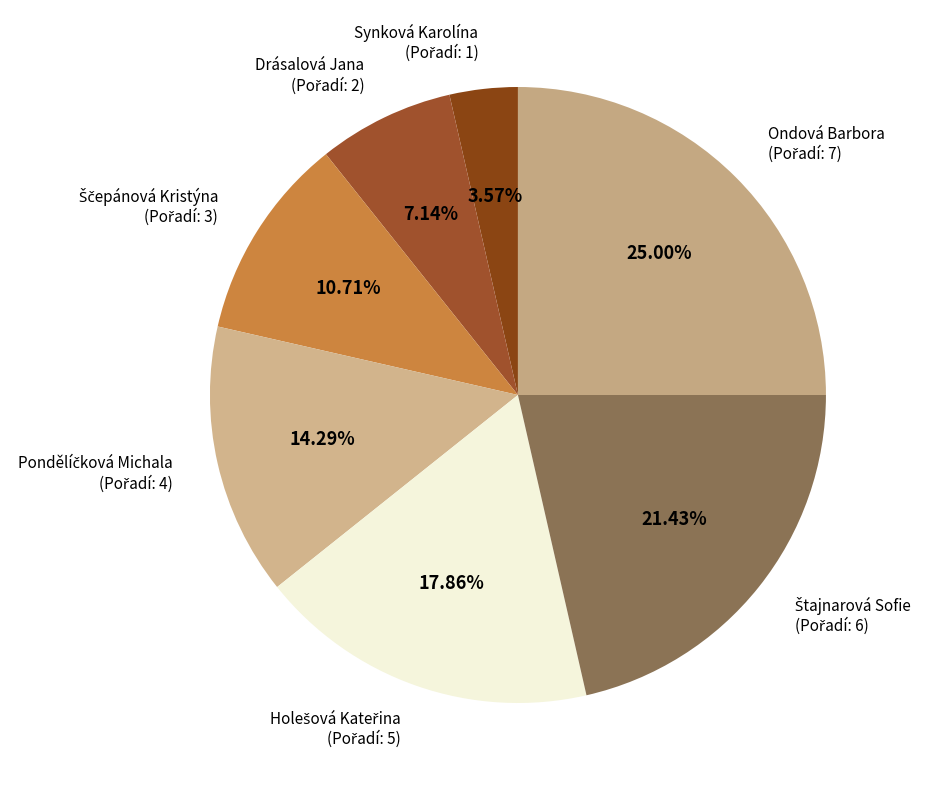

Rank the categories by value from highest to lowest.

Ondová Barbora, Štajnarová Sofie, Holešová Kateřina, Pondělíčková Michala, Ščepánová Kristýna, Drásalová Jana, Synková Karolína